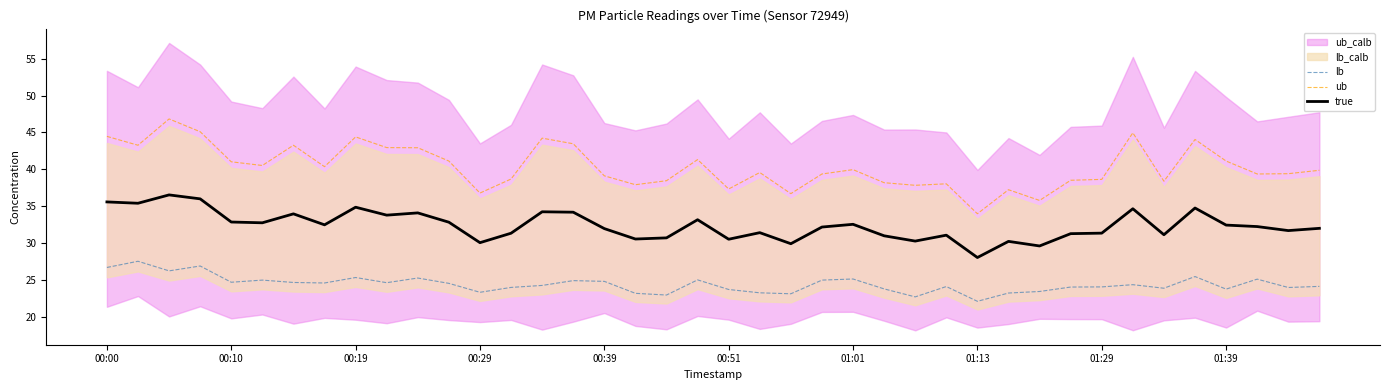

Rank the series by their average value, from lowest to highest.

lb, true, ub